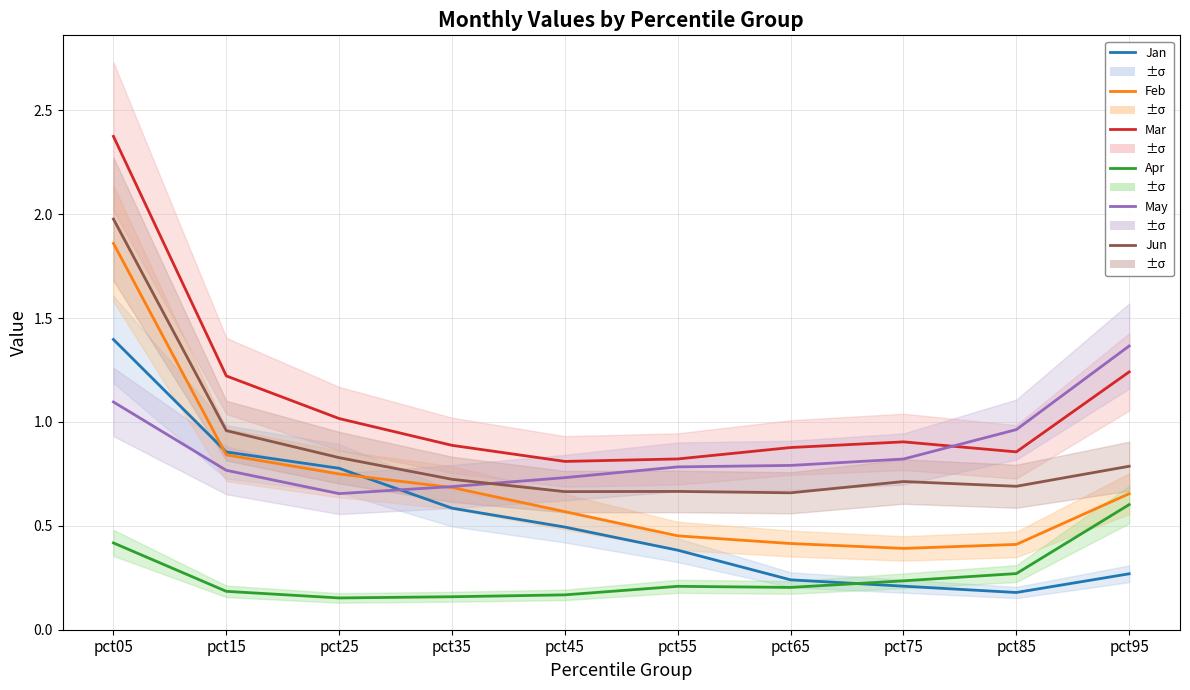

Does the chart have visible grid lines?

Yes